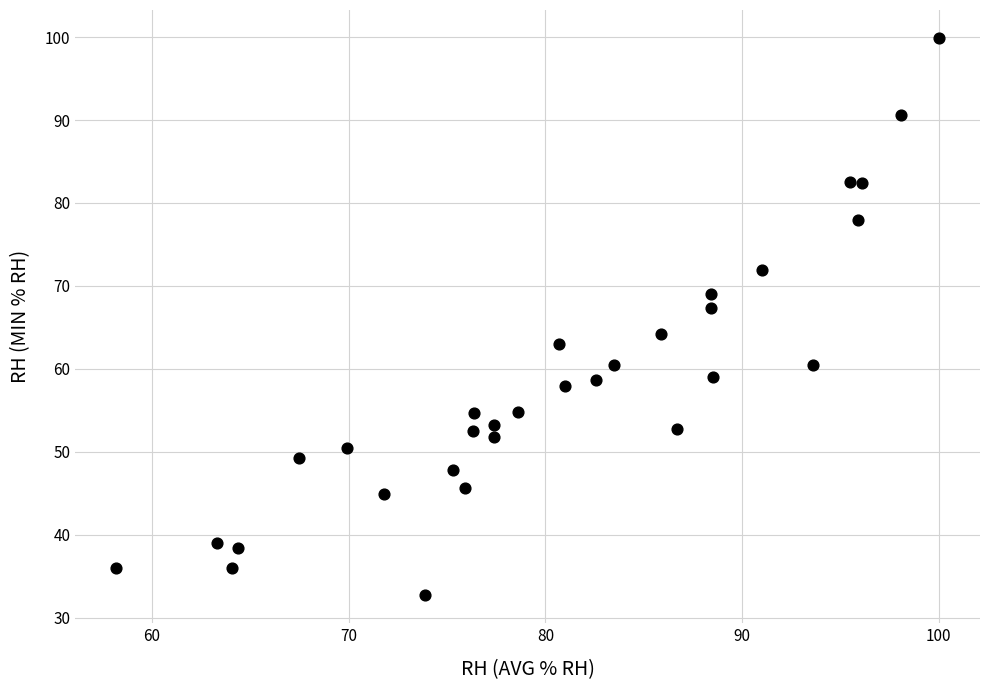

What is the range of X values (max minus min)?

41.8